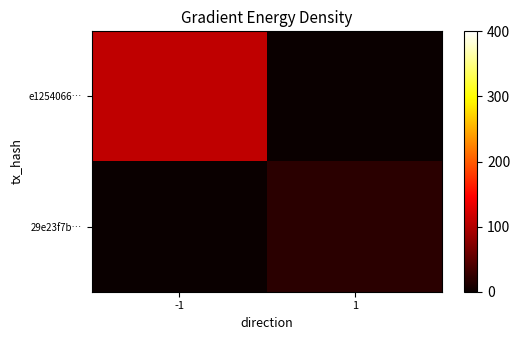

What is the greatest value displayed?

108